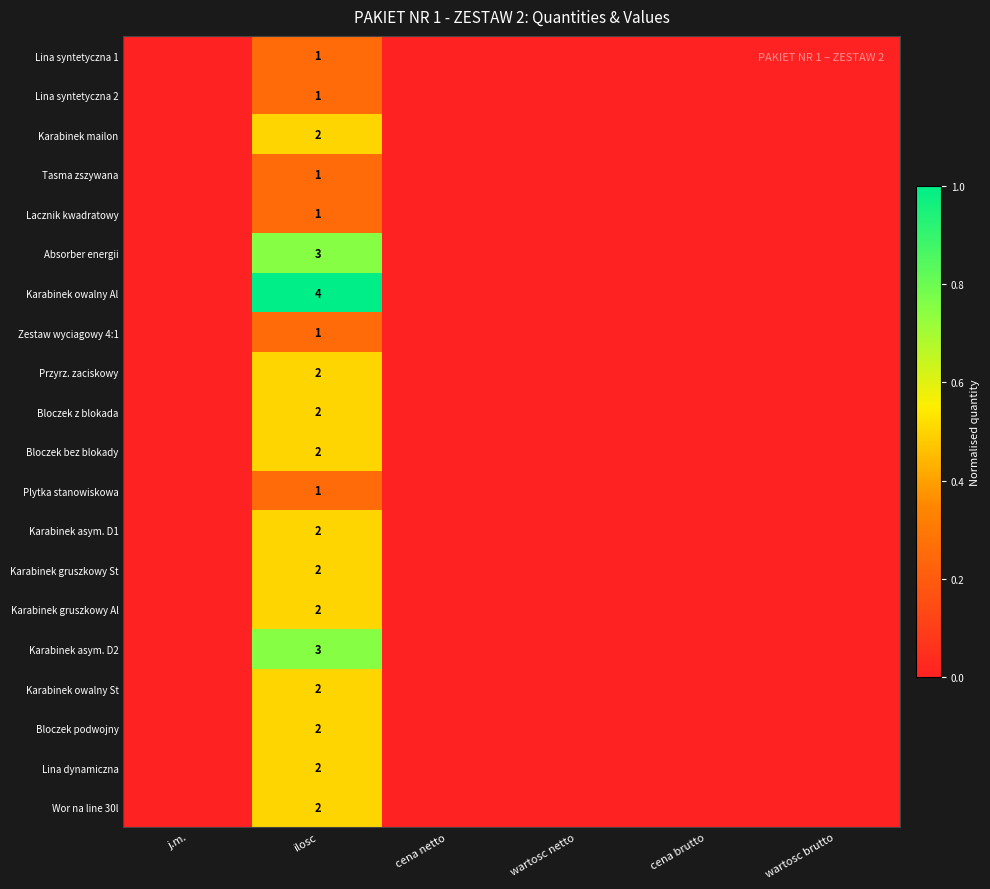

The value of Plytka stanowiskowa at ilosc is 1. True or false?

True